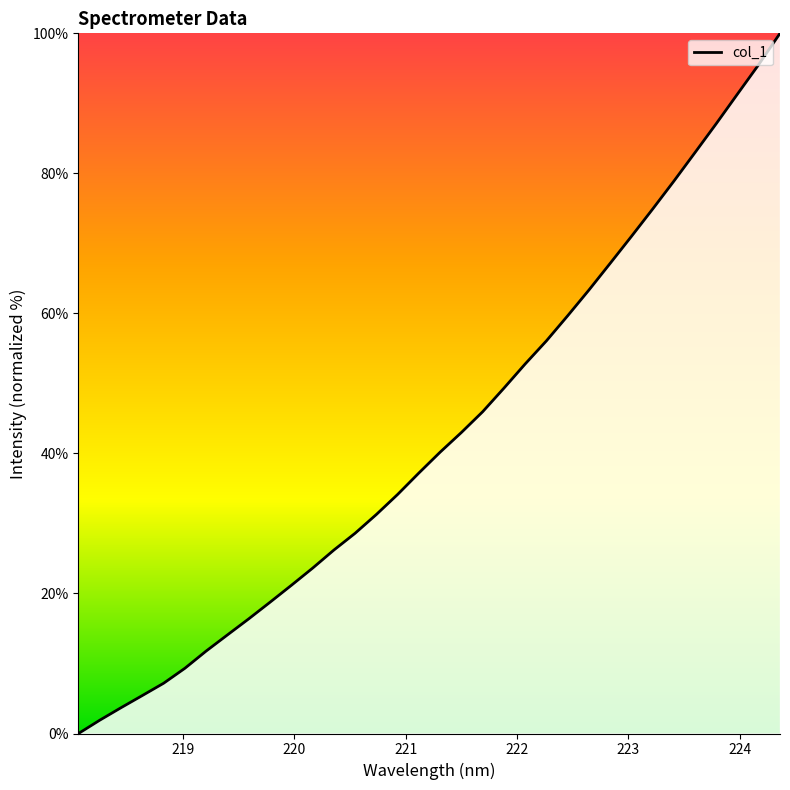

How many positive values are there?

33